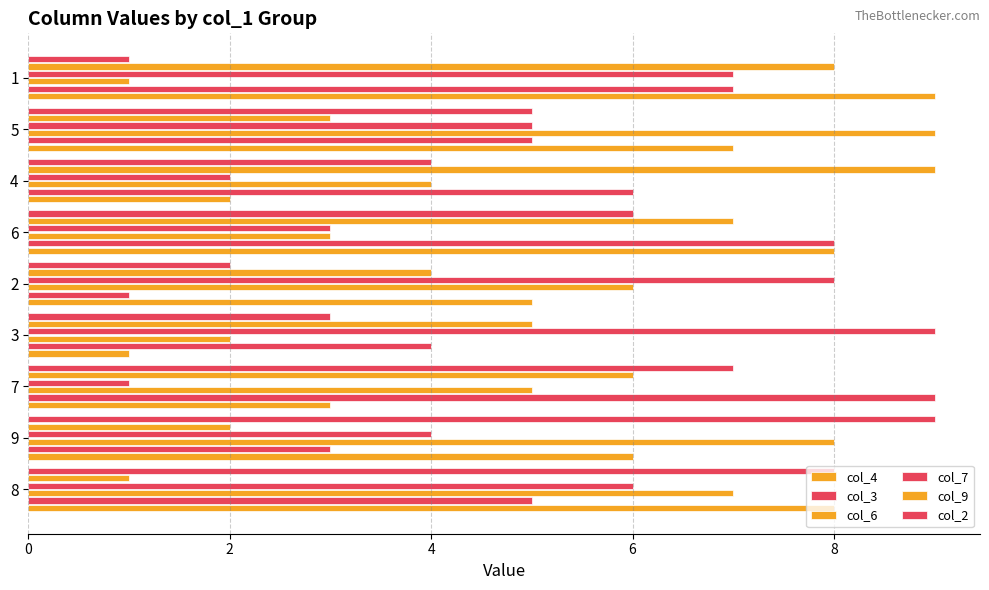

How many values in the col_4 series are below 6?

4